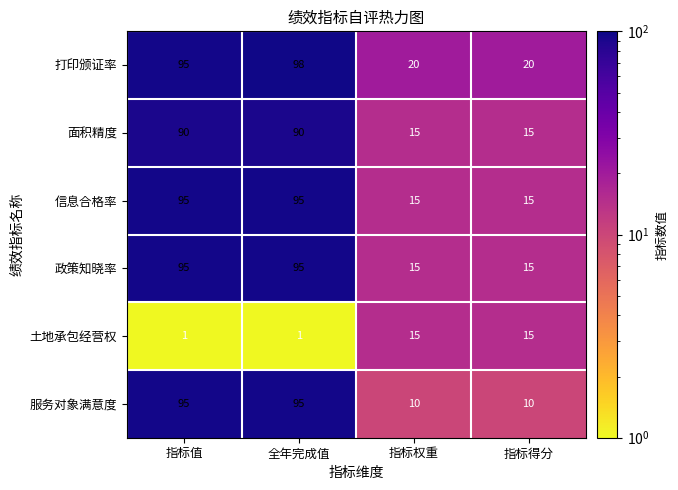

What is the maximum value for 土地承包经营权?

15